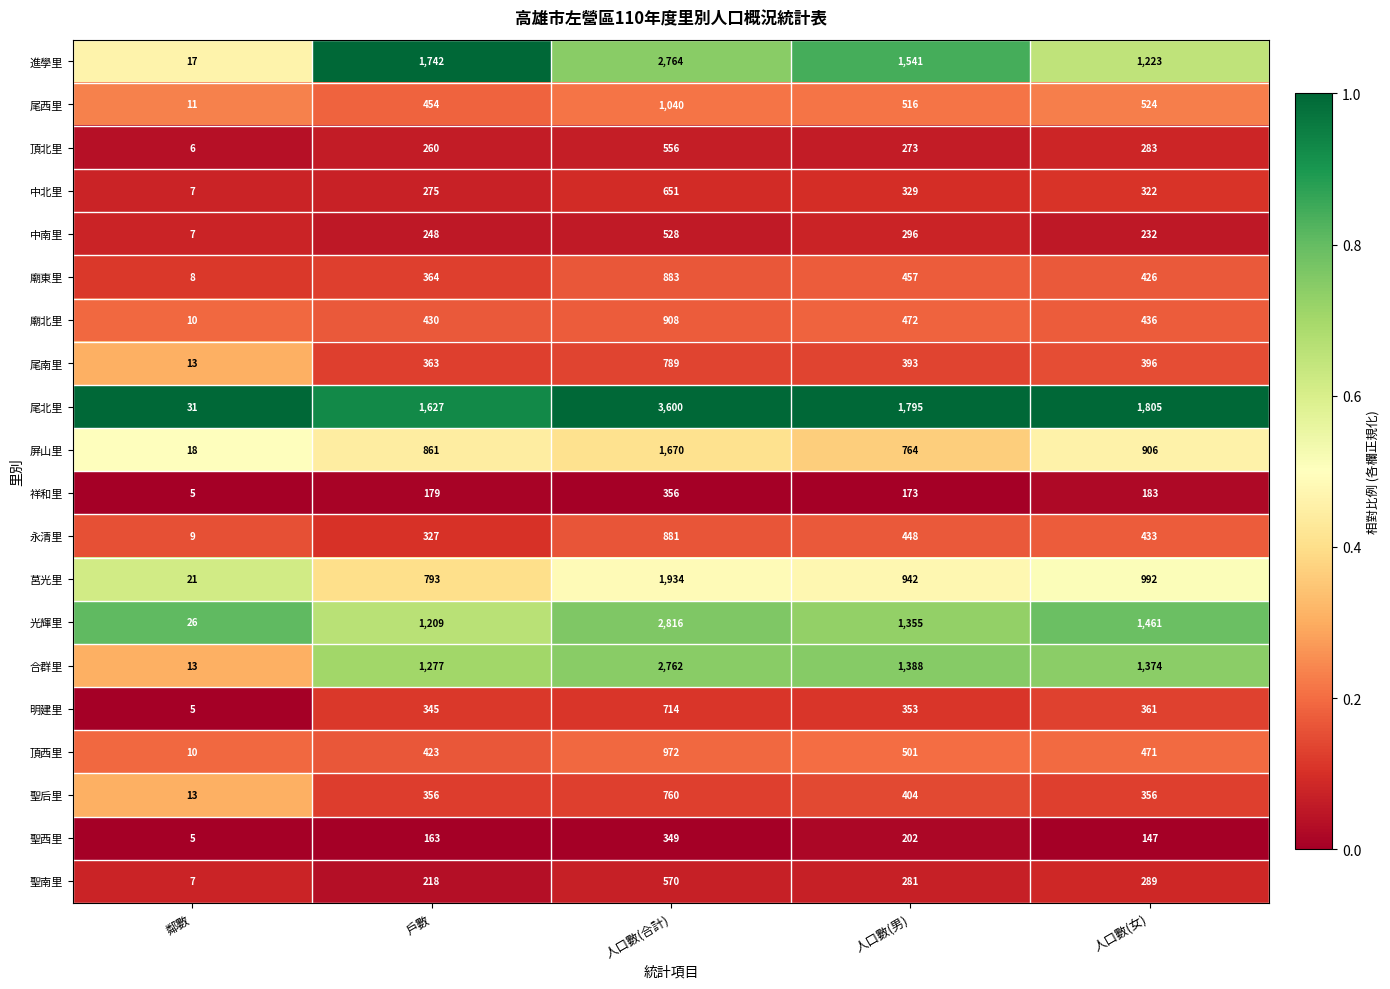

Which series has the largest total across all categories?

尾北里